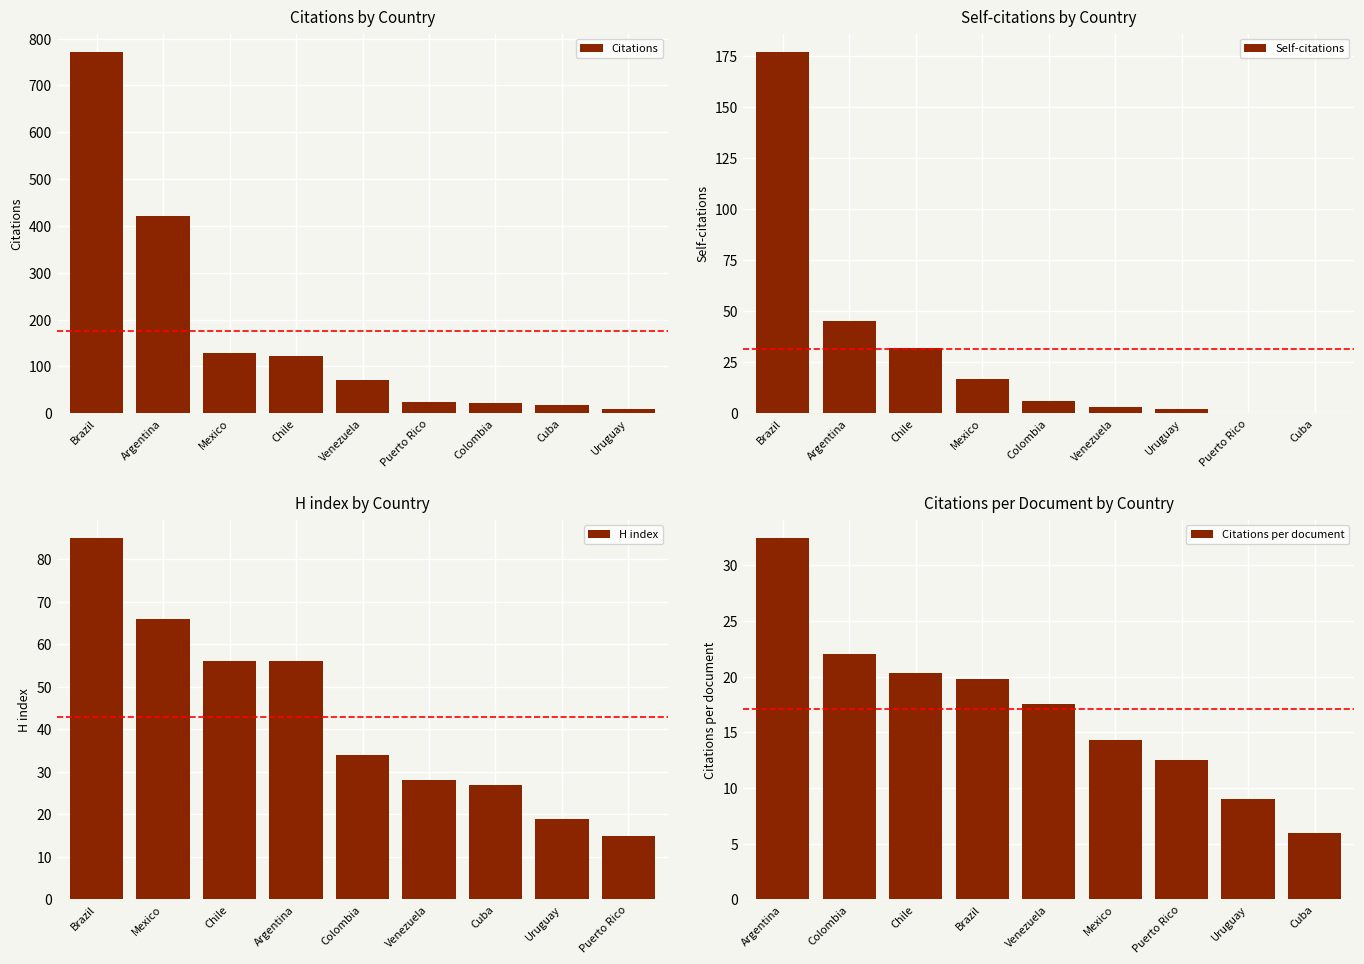

How many data points in Citations are less than 70?

4